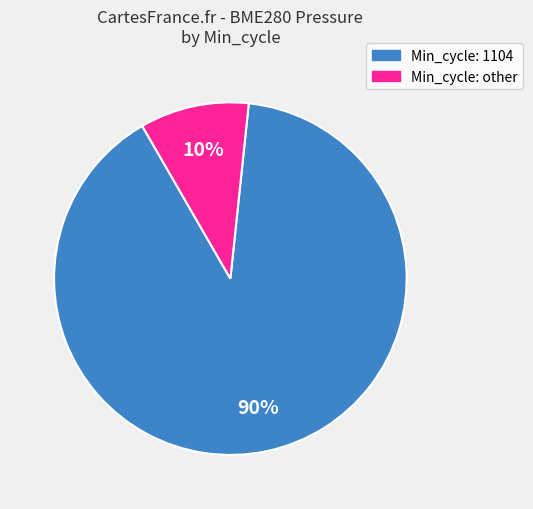

Is there a majority slice in this chart?

Yes